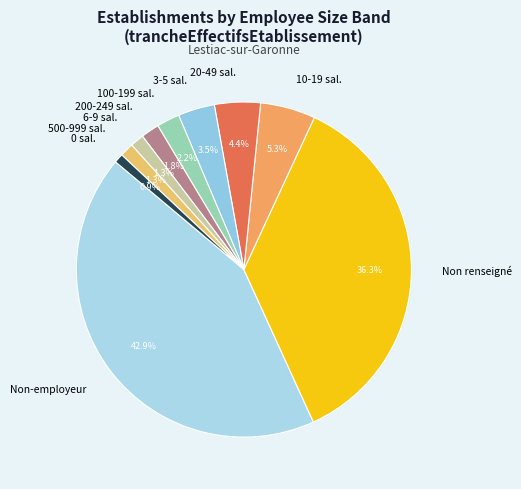

How many segments does this pie chart have?

10